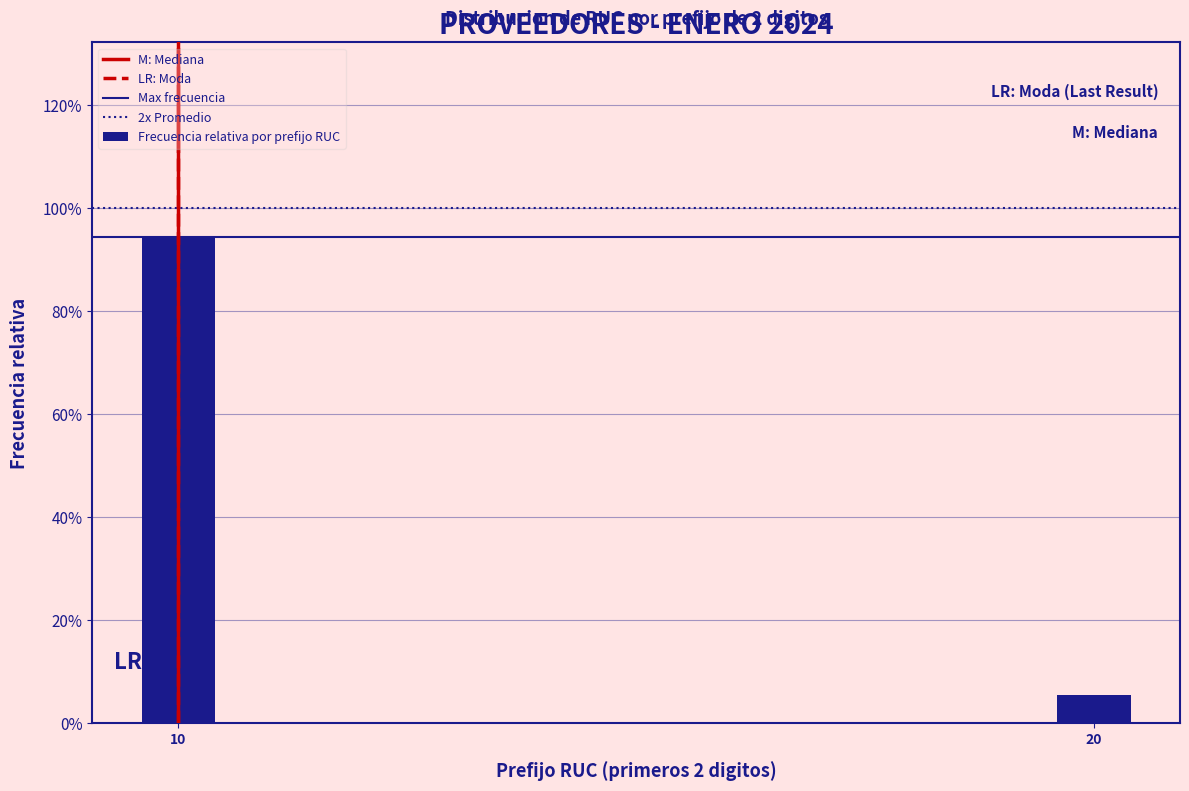

Are the bars horizontal?

No